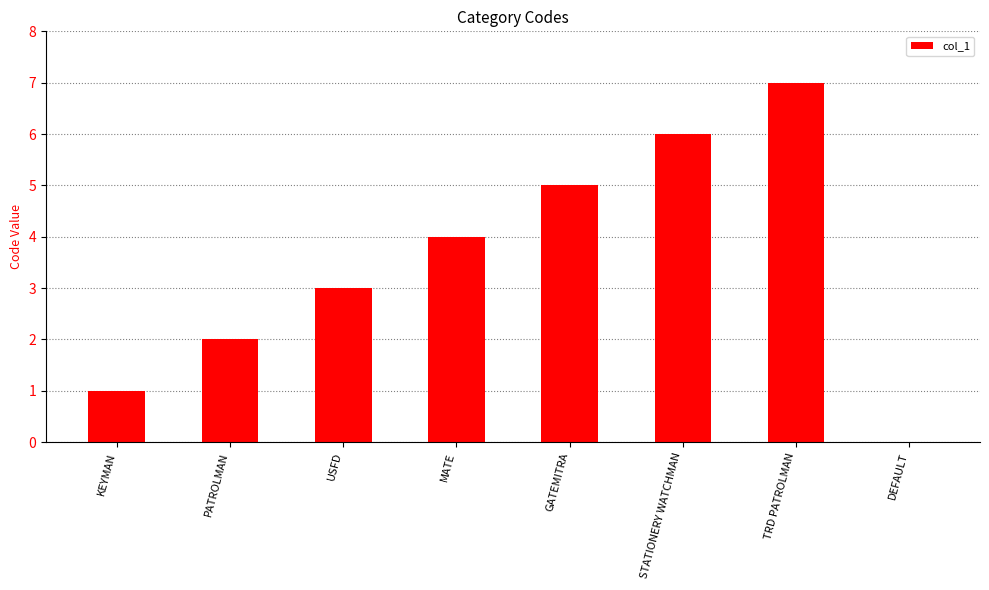

What is the maximum value shown in the chart?

7